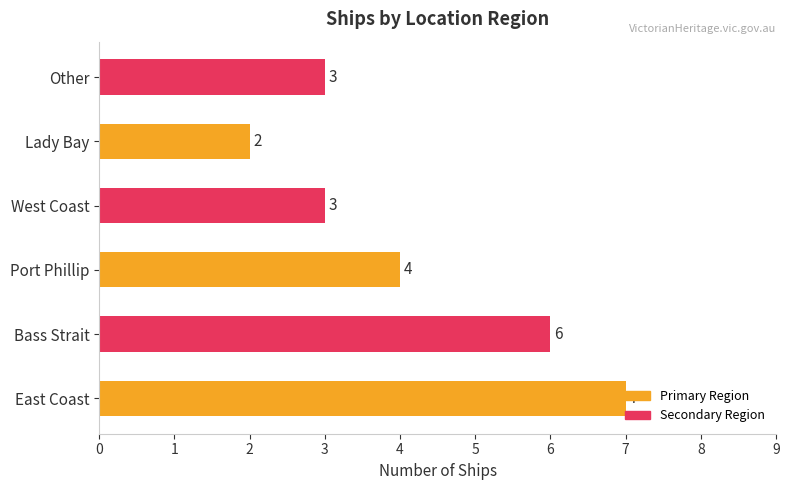

How many values are between 3 and 6?

4